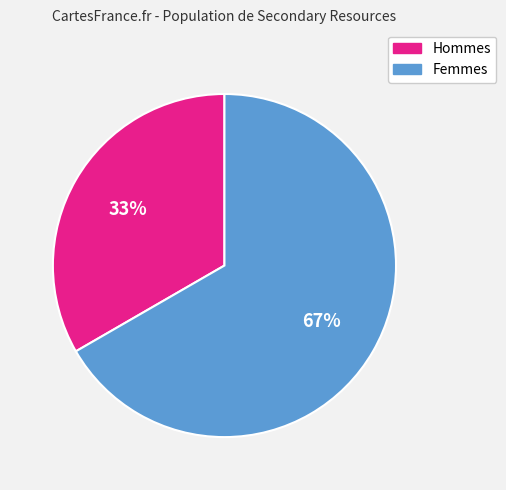

Approximately how many times larger is the value at Hommes compared to Femmes?

0.5